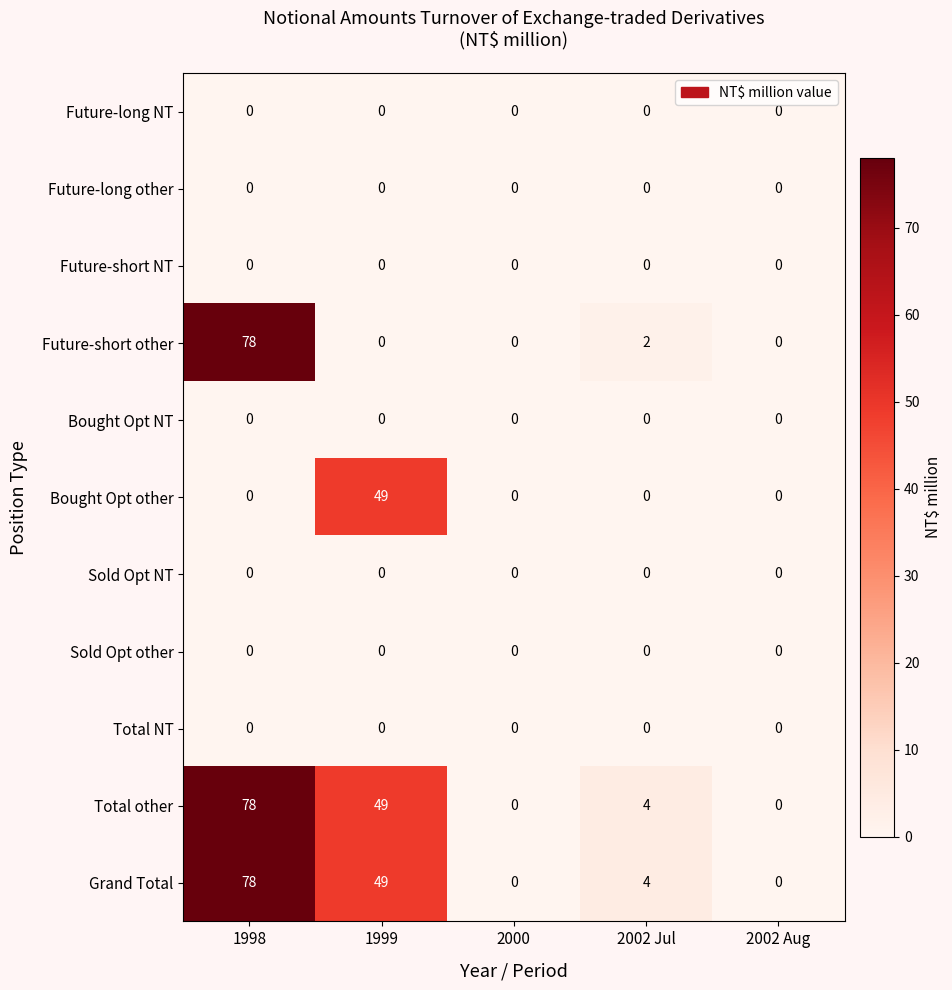

Is the value of Future-short other at 2002 Jul greater than the value of Grand Total at 1999?

No